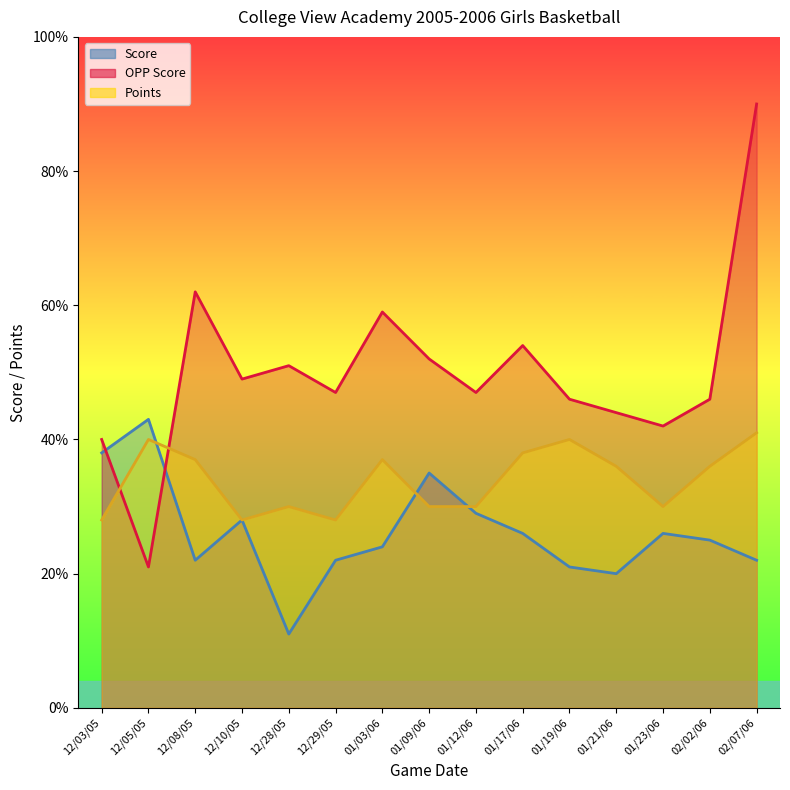

At which category does Score reach its first local peak?

12/05/05